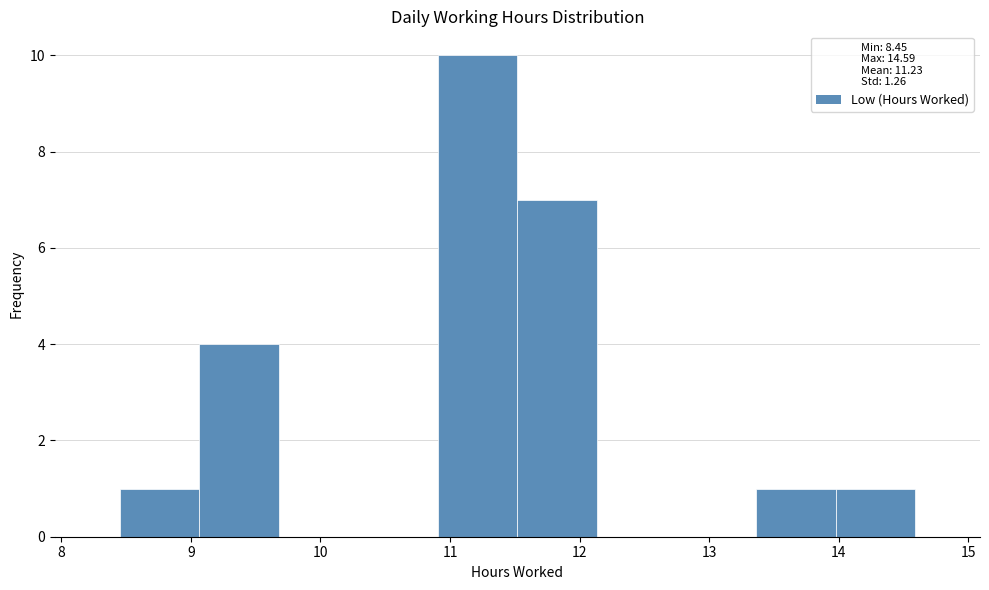

Which range on the x-axis has the tallest bar?

10.9 to 11.5